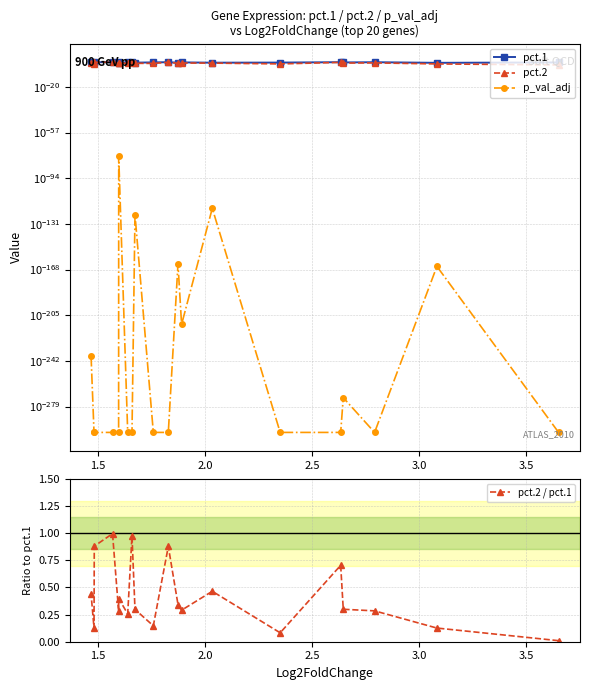

Is it true that pct.1 equals 1.0 at 3.0?

True